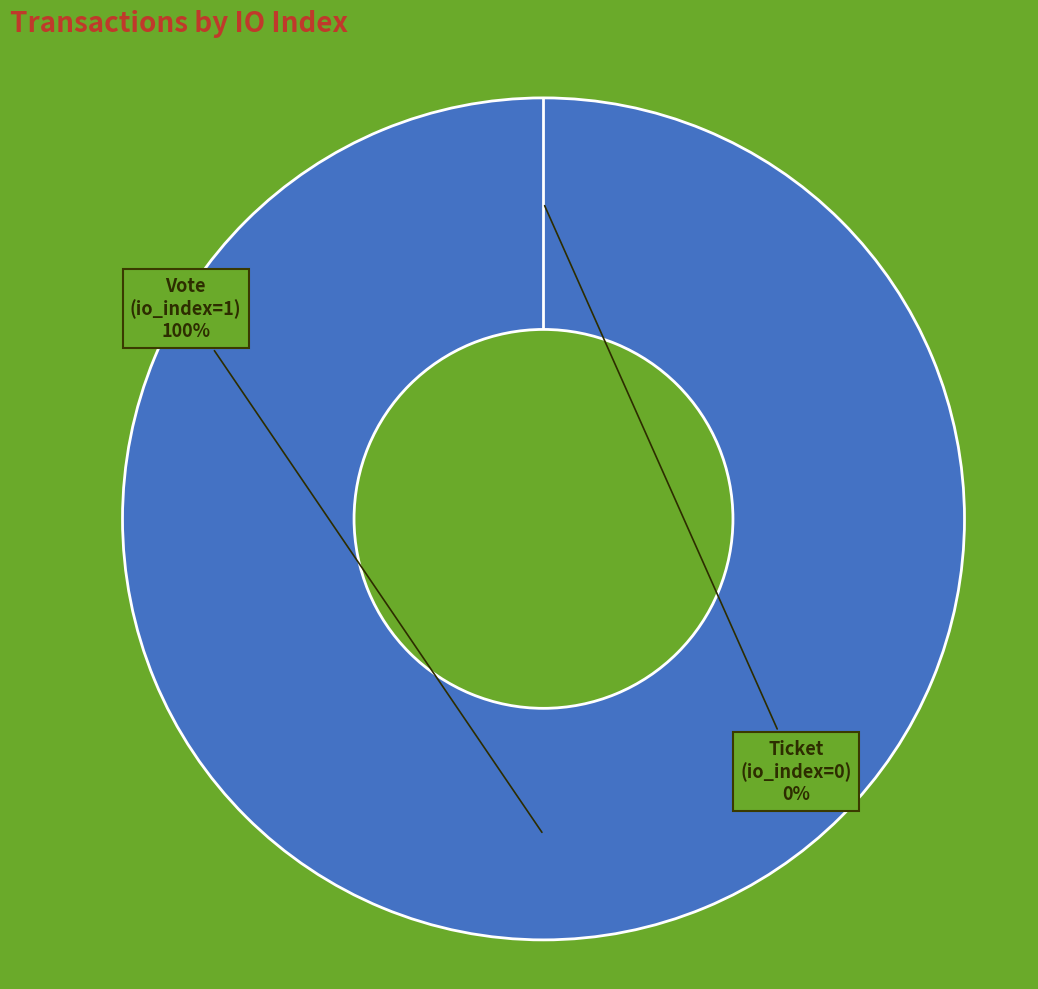

How much of the chart is everything except Ticket?

100.0%